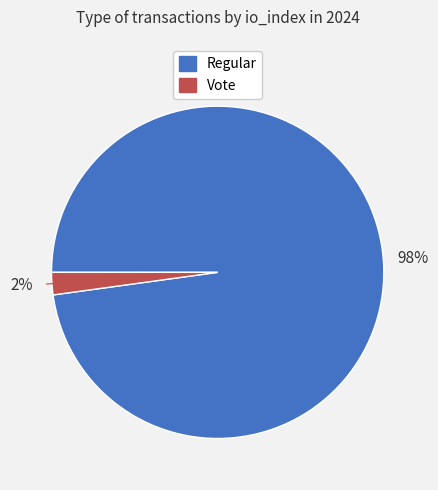

To the nearest percent, what is the difference between the largest and smallest slice percentages?

96%